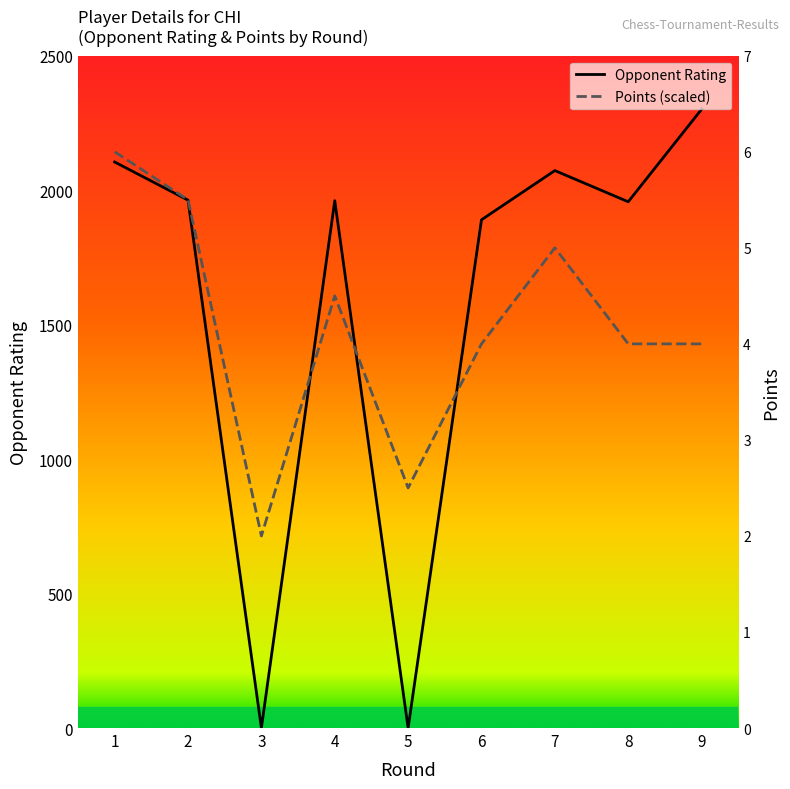

Reading left to right, transcribe all the data shown in this chart.

Rating: 2105.0	1963.0	0.0	1961.0	0.0	1890.0	2073.0	1957.0	2301.0
Points: 2142.9	1964.3	714.3	1607.1	892.9	1428.6	1785.7	1428.6	1428.6